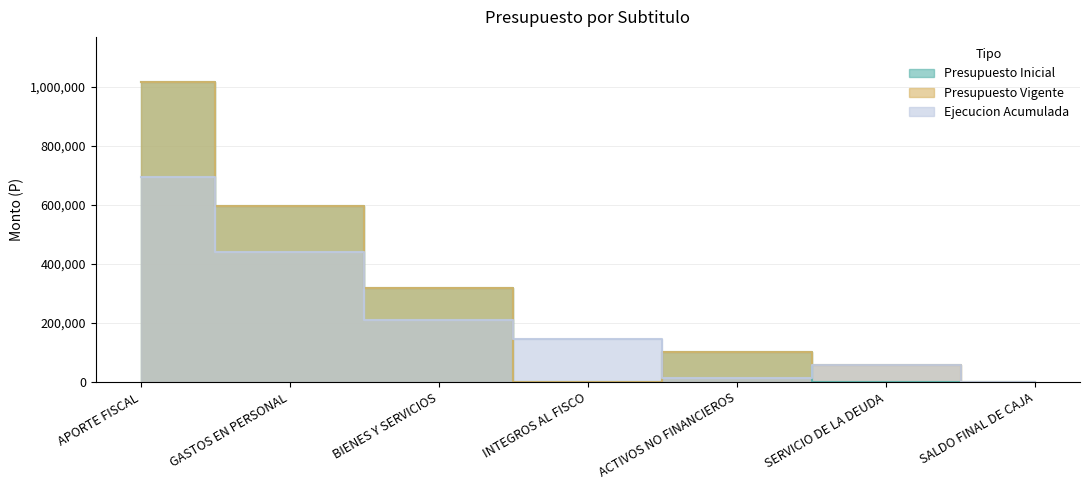

What is the average value of the Ejecucion Acumulada series?

222980